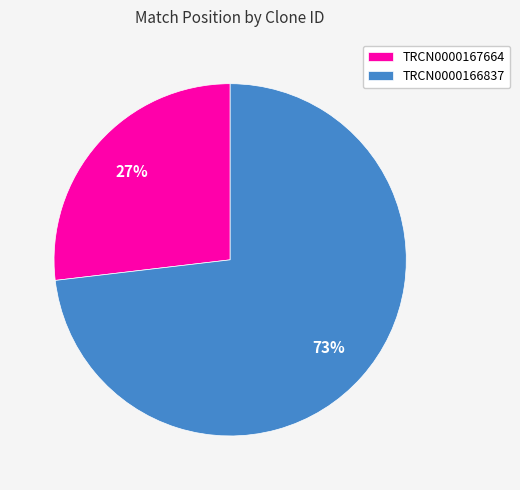

Which has a higher value, TRCN0000167664 or TRCN0000166837?

TRCN0000166837